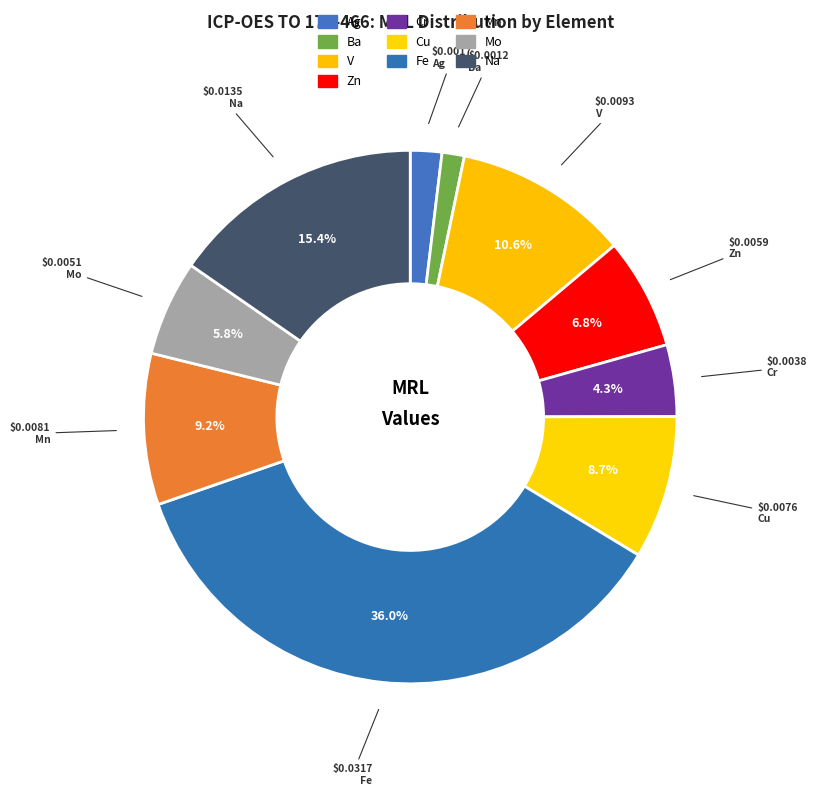

To the nearest percent, what portion does V represent?

11%